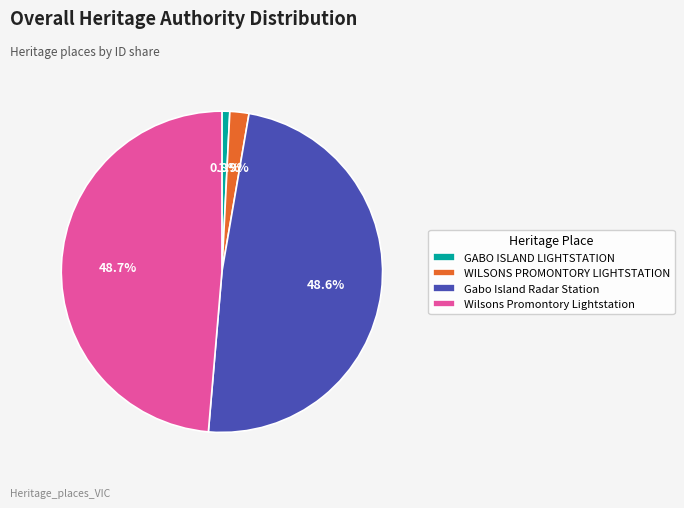

Between WILSONS PROMONTORY LIGHTSTATION and Gabo Island Radar Station, which is larger?

Gabo Island Radar Station